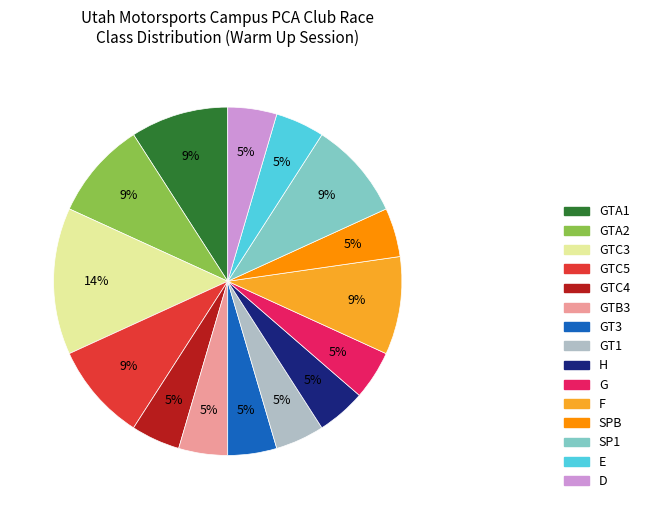

How many slices are in this pie chart?

15